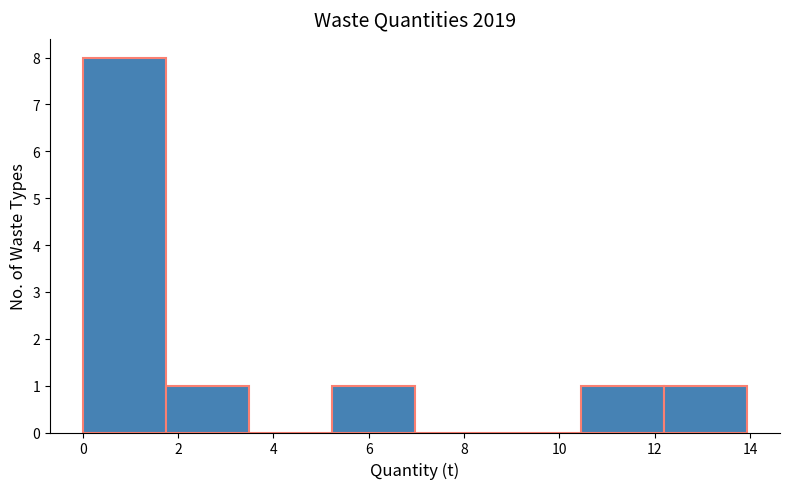

Reading left to right, list every bar in this chart as the range it spans on the x-axis followed by its height. Neither the bar edges nor the heights are printed on the chart, so give them approximately, as read against the axes.

0.0 to 1.8: 8
1.8 to 3.4: 1
3.4 to 5.2: 0
5.2 to 7.0: 1
7.0 to 8.8: 0
8.8 to 10.4: 0
10.4 to 12.2: 1
12.2 to 14.0: 1